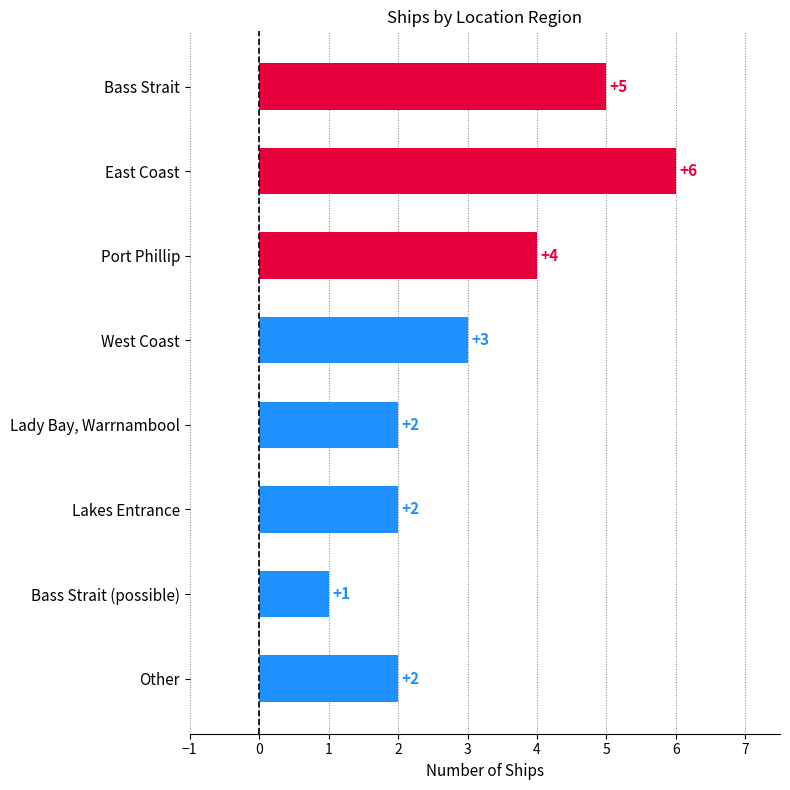

Reading top to bottom, what are all the values shown in this chart?

Bass Strait=5	East Coast=6	Port Phillip=4	West Coast=3	Lady Bay, Warrnambool=2	Lakes Entrance=2	Bass Strait (possible)=1	Other=2